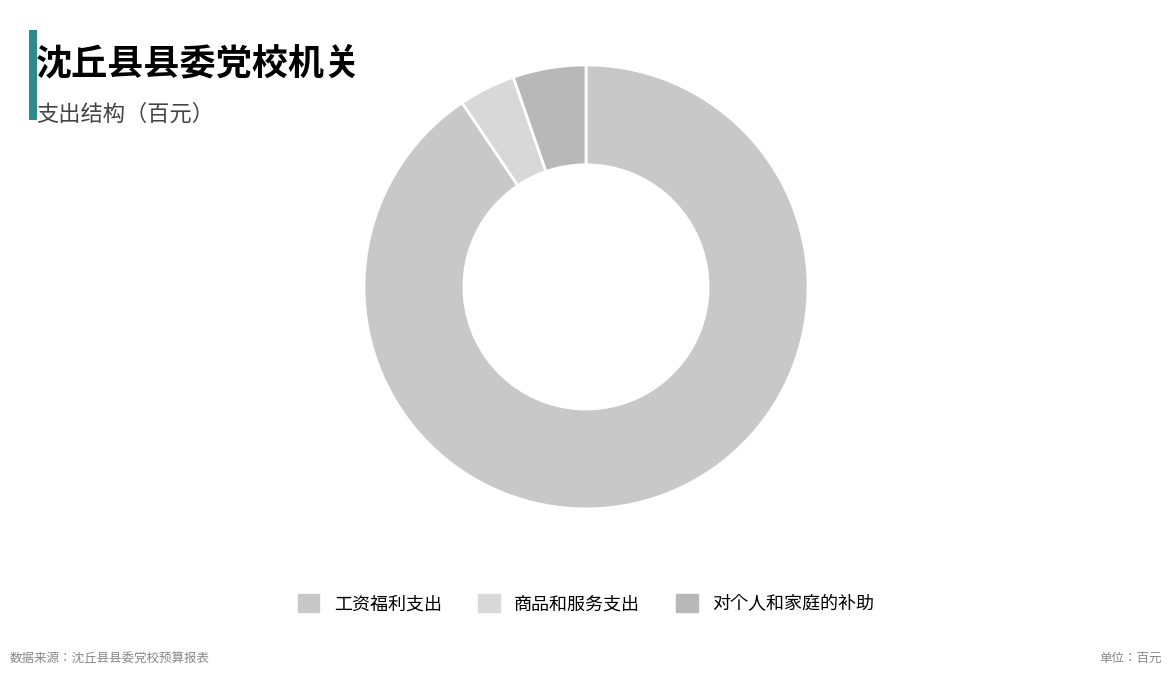

How many slices are in this pie chart?

3